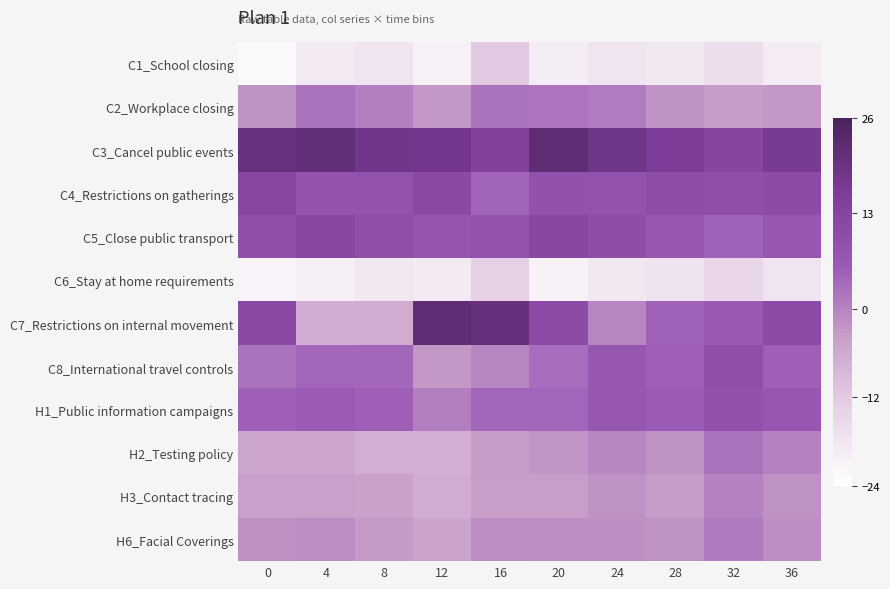

Reading right to left, extract all data points from this chart.

C1_School closing: 36=-19.2	32=-16.2	28=-18.2	24=-17.8	20=-19.8	16=-11.8	12=-20.5	8=-17.8	4=-18.8	0=-22.5
C2_Workplace closing: 36=-2.8	32=-3.5	28=-2.2	24=1.0	20=2.0	16=2.2	12=-2.8	8=0.5	4=2.5	0=-2.2
C3_Cancel public events: 36=16.5	32=12.8	28=16.0	24=18.8	20=21.8	16=14.0	12=17.8	8=18.2	4=21.2	0=20.2
C4_Restrictions on gatherings: 36=10.8	32=9.8	28=10.0	24=8.2	20=8.5	16=4.5	12=11.5	8=8.2	4=8.0	0=12.2
C5_Close public transport: 36=7.0	32=4.8	28=7.0	24=10.0	20=12.0	16=8.2	12=7.5	8=9.5	4=12.0	0=9.2
C6_Stay at home requirements: 36=-17.8	32=-14.5	28=-17.2	24=-18.2	20=-21.0	16=-13.2	12=-19.0	8=-18.2	4=-20.2	0=-21.2
C7_Restrictions on internal movement: 36=11.0	32=6.2	28=4.8	24=-0.2	20=10.8	16=20.5	12=21.8	8=-6.2	4=-6.8	0=11.5
C8_International travel controls: 36=5.0	32=9.8	28=5.0	24=6.8	20=3.2	16=-0.2	12=-2.8	8=4.0	4=4.2	0=2.2
H1_Public information campaigns: 36=6.8	32=8.8	28=5.8	24=7.0	20=4.2	16=4.2	12=0.8	8=5.0	4=5.8	0=5.0
H2_Testing policy: 36=0.2	32=2.5	28=-2.0	24=-0.5	20=-2.5	16=-3.5	12=-7.0	8=-7.0	4=-5.2	0=-5.2
H3_Contact tracing: 36=-2.0	32=0.2	28=-3.5	24=-2.0	20=-3.8	16=-3.8	12=-6.2	8=-4.2	4=-4.0	0=-4.0
H6_Facial Coverings: 36=-1.5	32=1.2	28=-2.0	24=-1.5	20=-1.5	16=-1.2	12=-4.8	8=-3.2	4=-1.2	0=-1.8